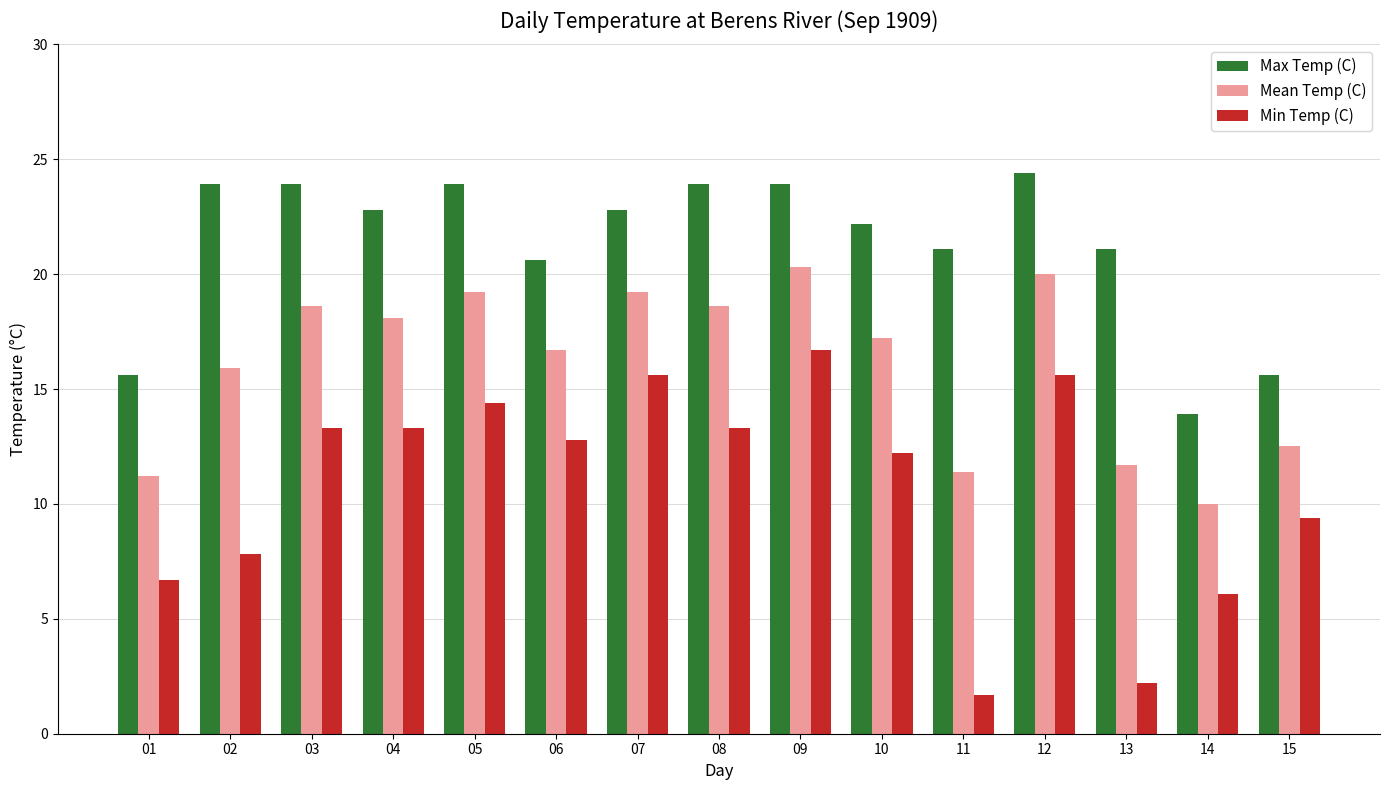

Which series has the widest spread of values?

Min Temp (C)